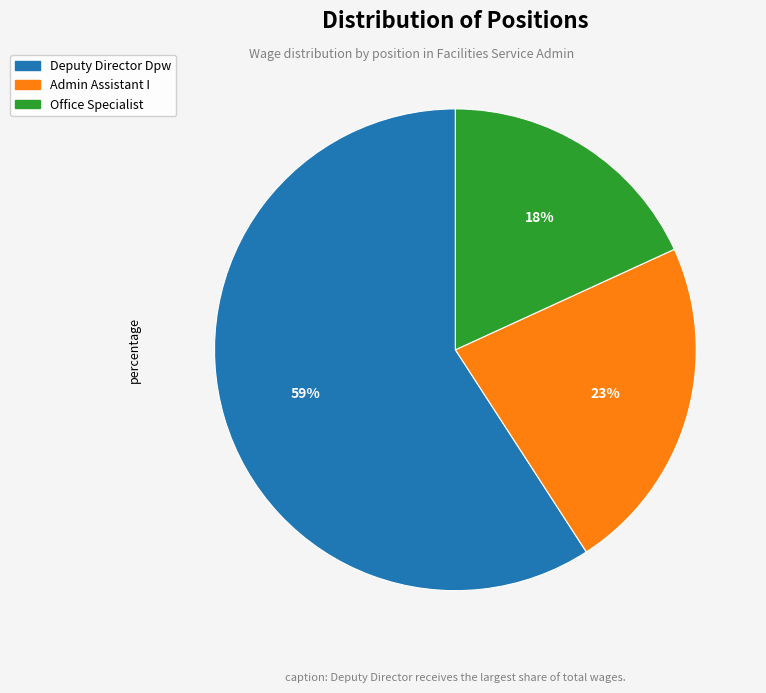

Rank the categories by value from lowest to highest.

Office Specialist, Admin Assistant I, Deputy Director Dpw